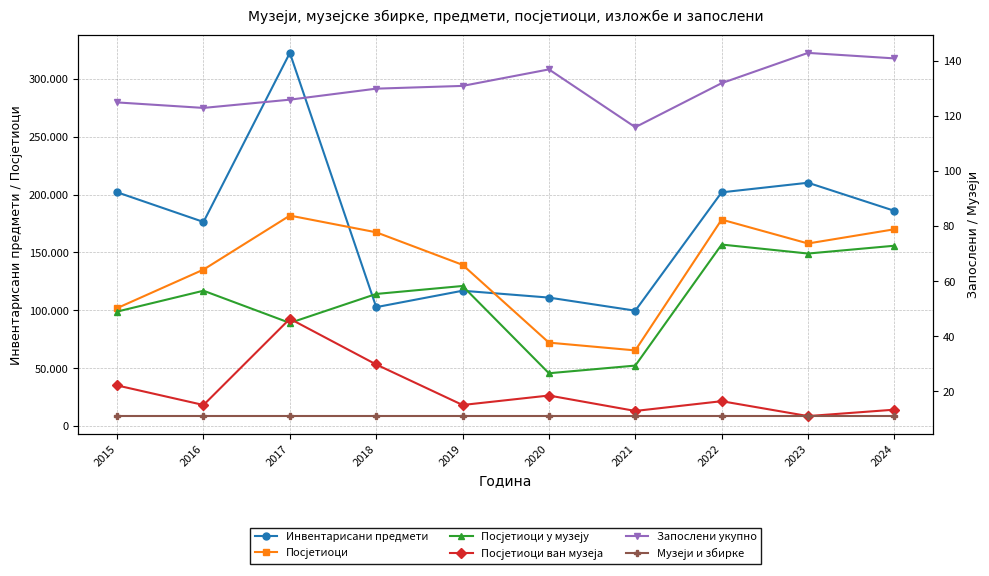

How many interior local valleys does the Инвентарисани предмети series have?

3